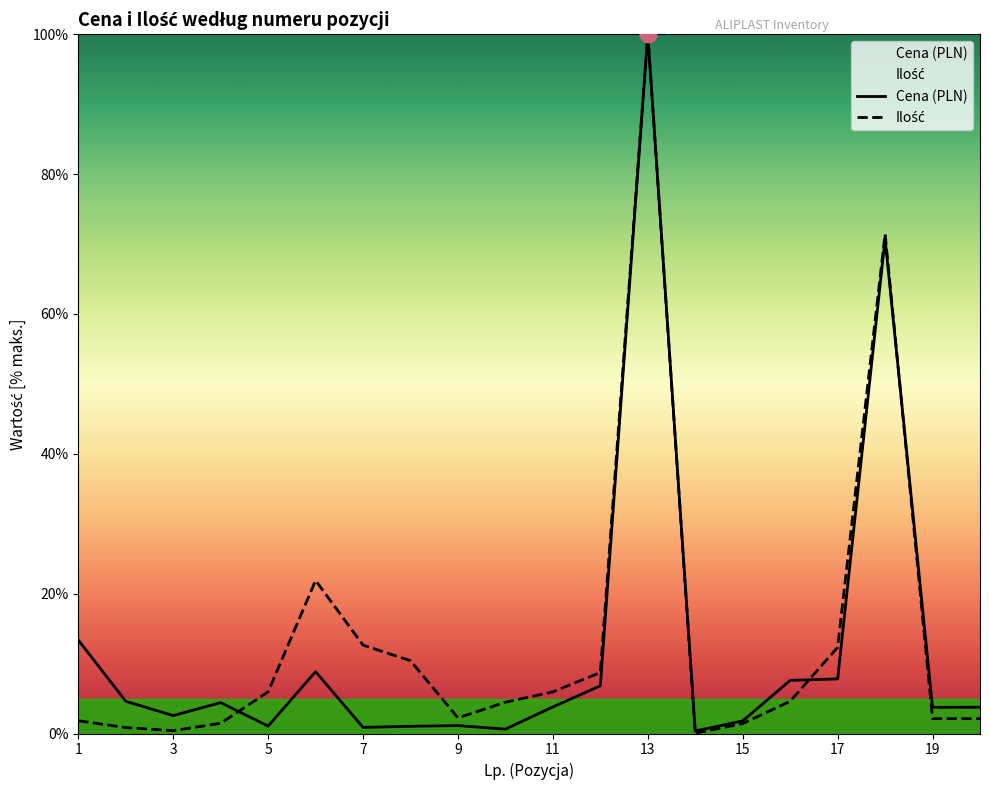

In Ilość, how many points are higher than both neighbors (excluding endpoints)?

3